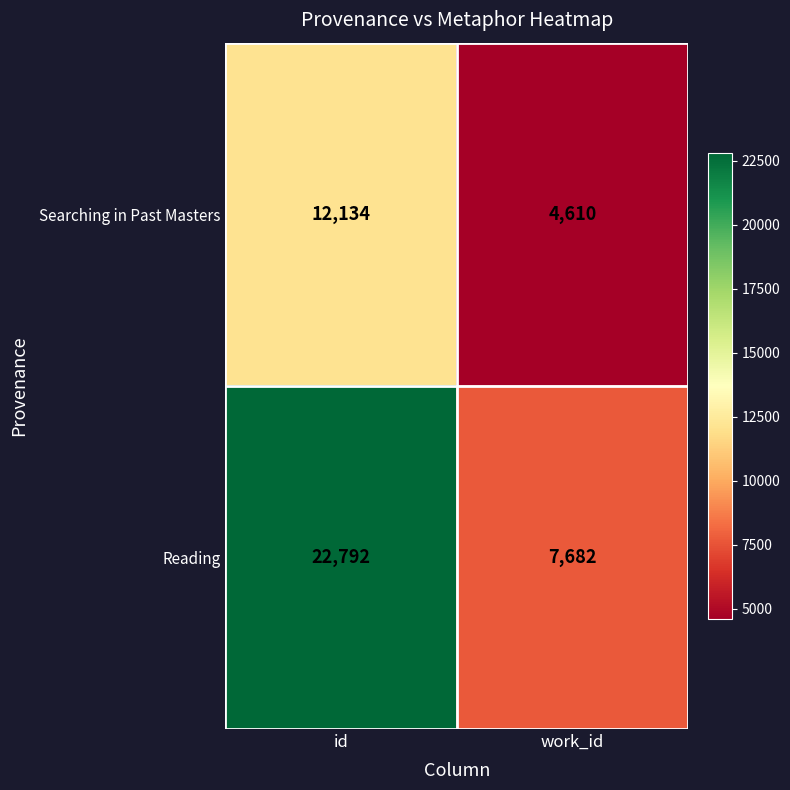

What is the sum of the Reading values at work_id and id?

30474